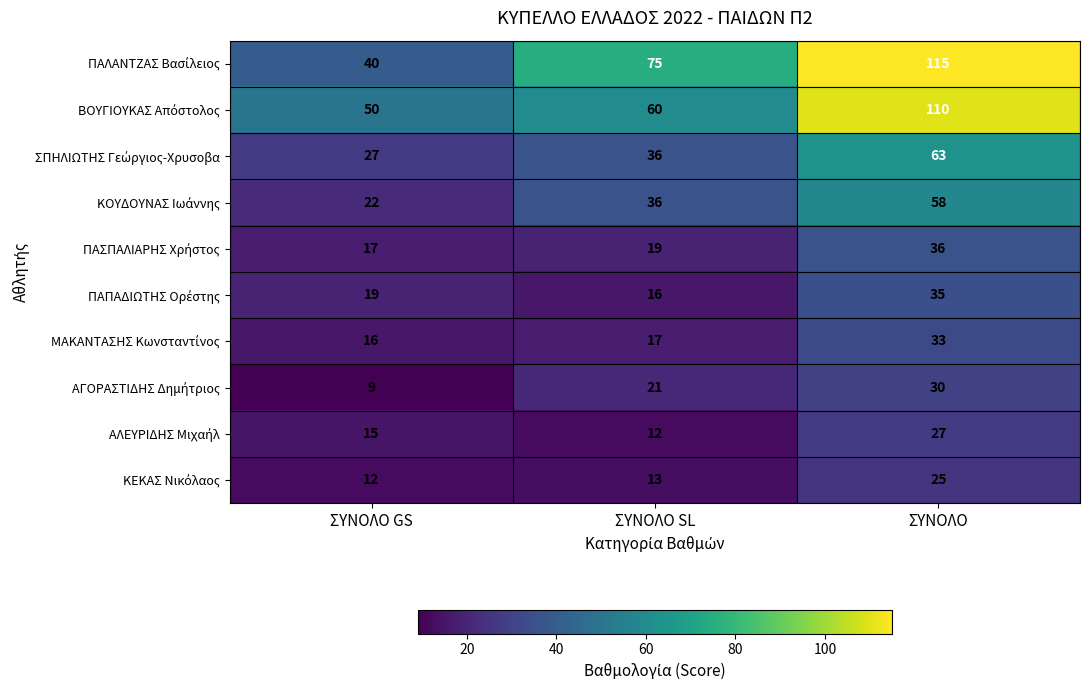

At which category is the sum across all series the highest?

ΣΥΝΟΛΟ